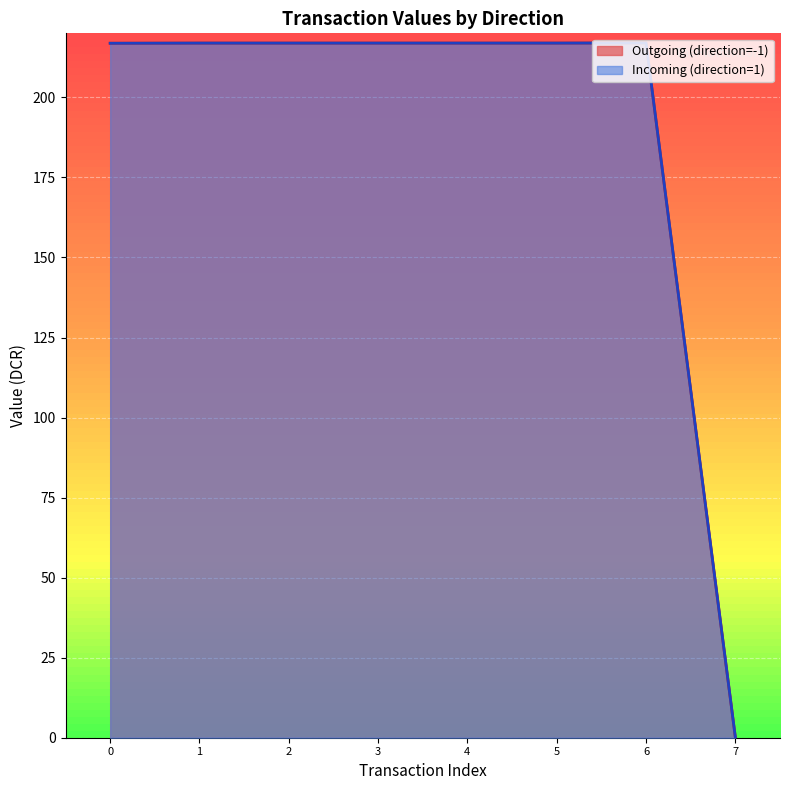

What is the highest value of the value series?

217.0